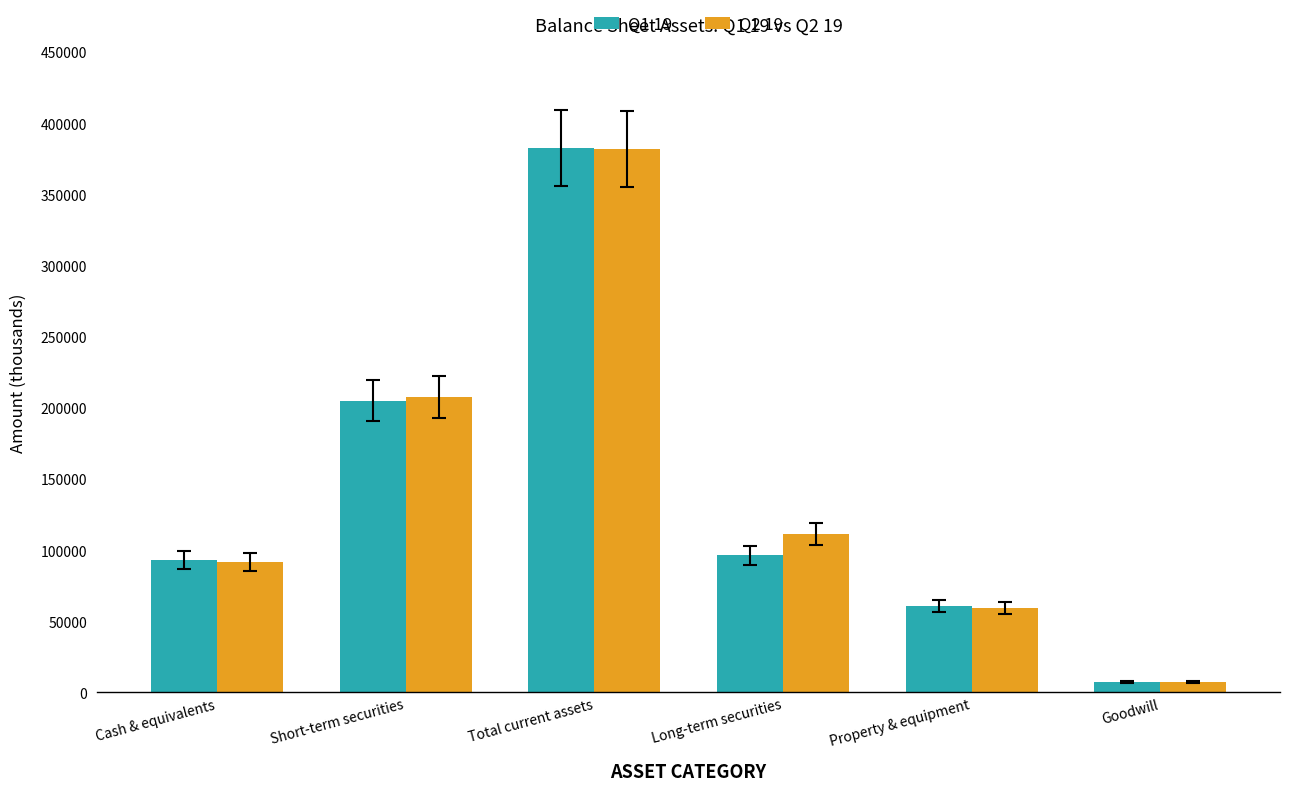

What is the sum of the Q1 19 values at Total current assets and Short-term securities?

587547